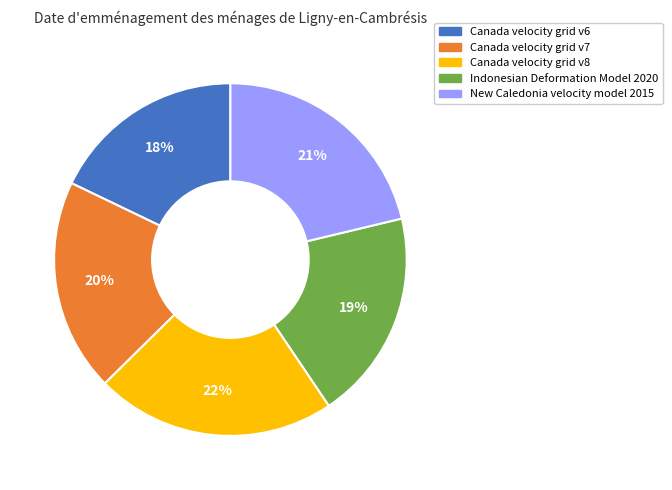

Which category has the smallest portion of the pie?

Canada velocity grid v6